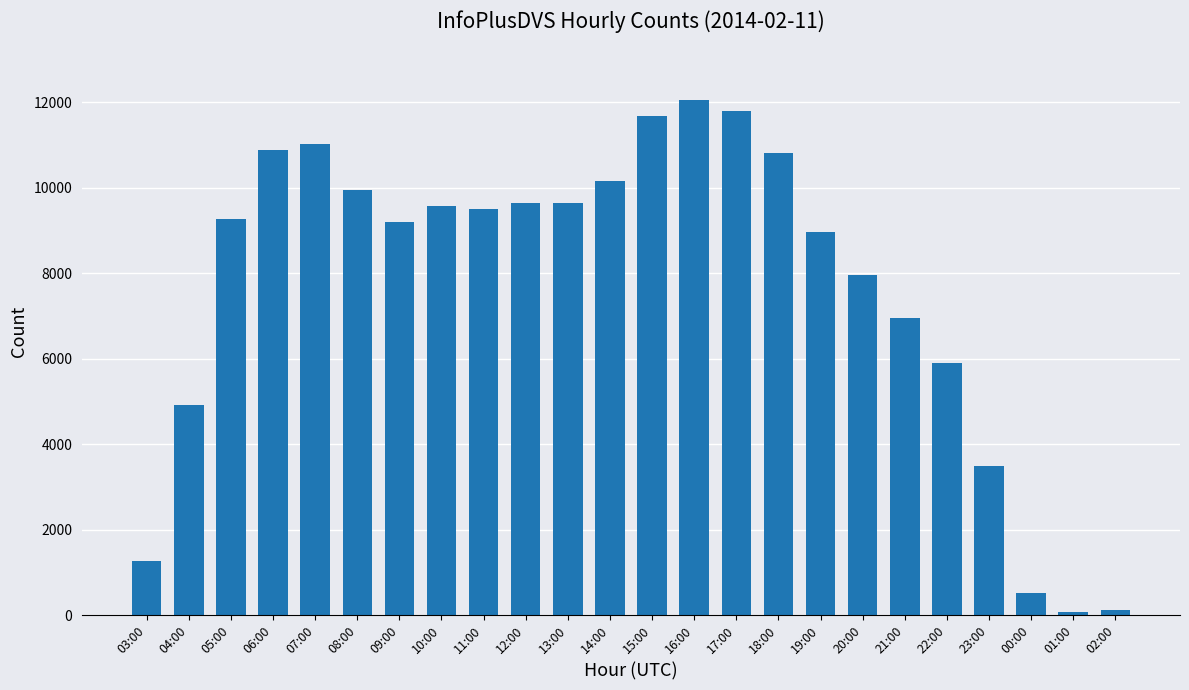

What is the label of the 20th bar from the left?

22:00